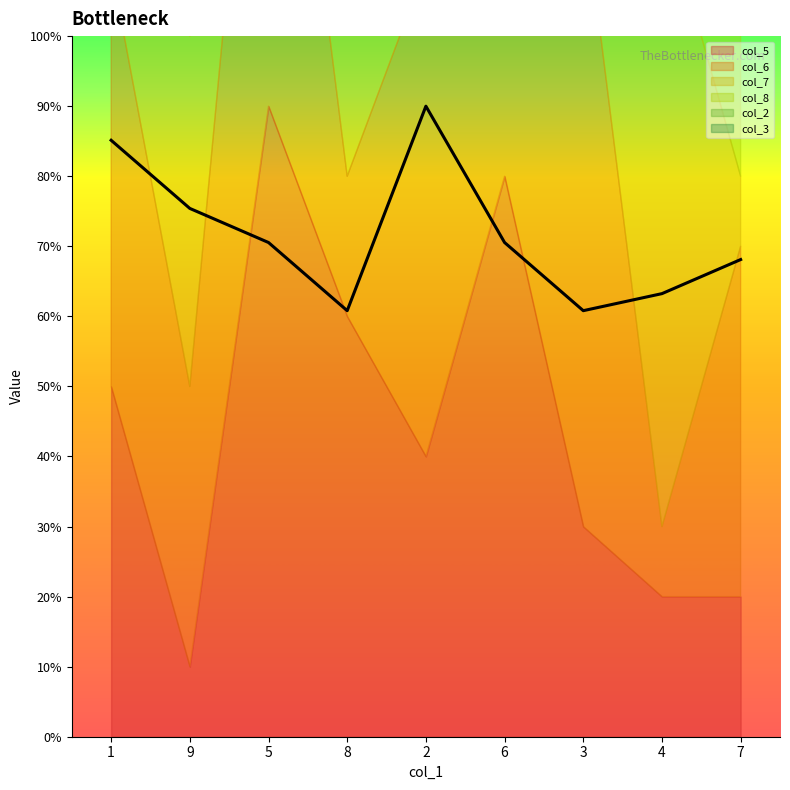

What is the sum of all col_8 values?

45